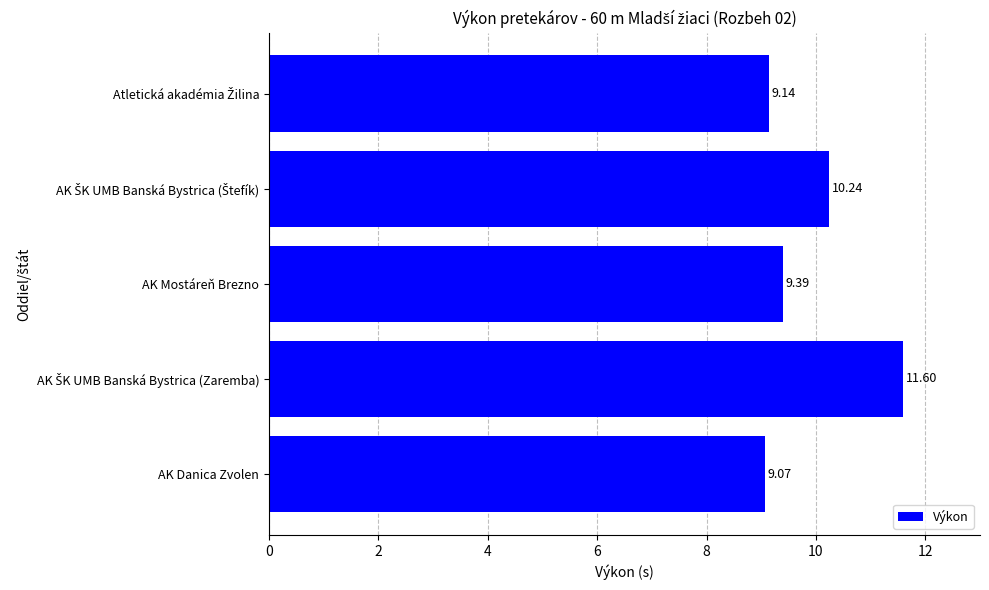

Does the chart contain any negative values?

No